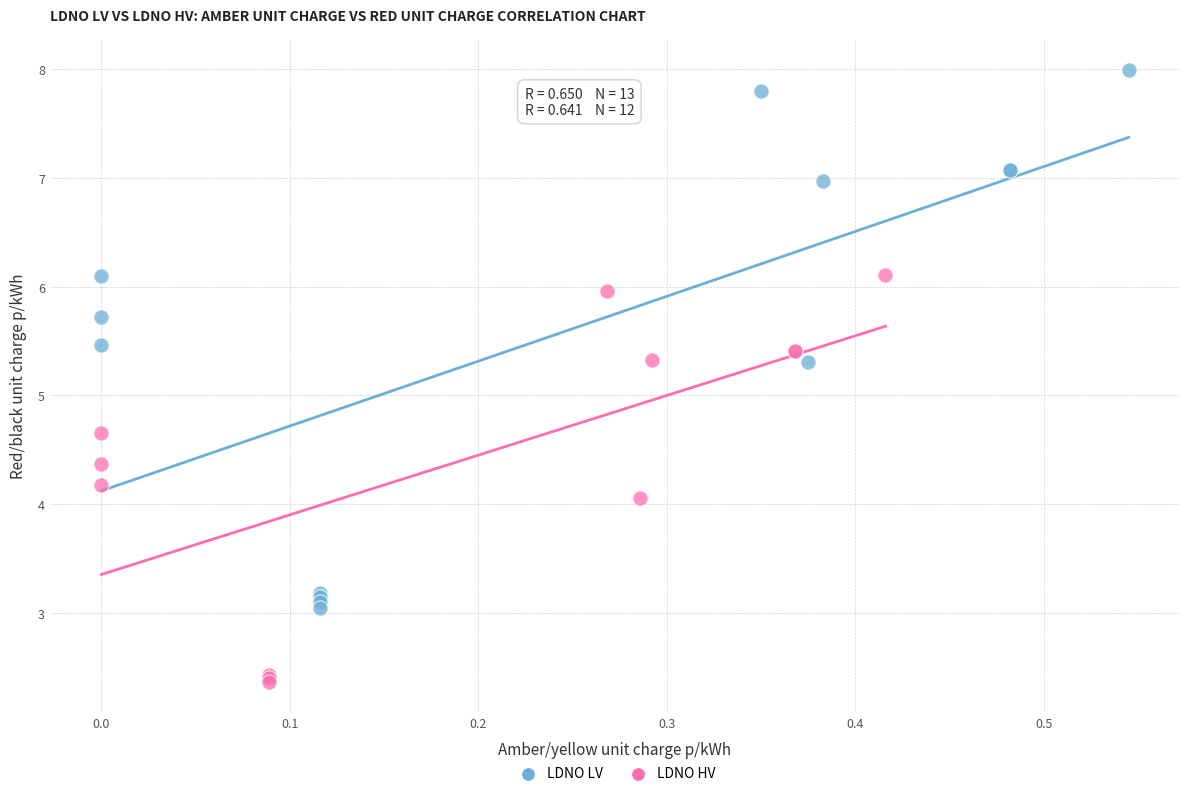

Which series contains the highest Y value?

LDNO LV